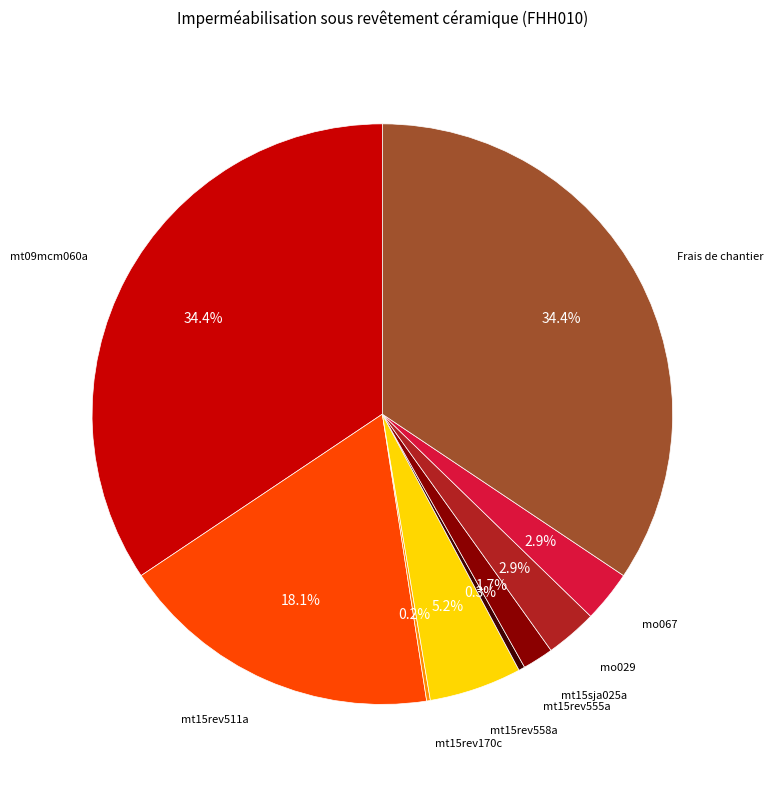

Which has a higher value, Frais de chantier or mo067?

Frais de chantier